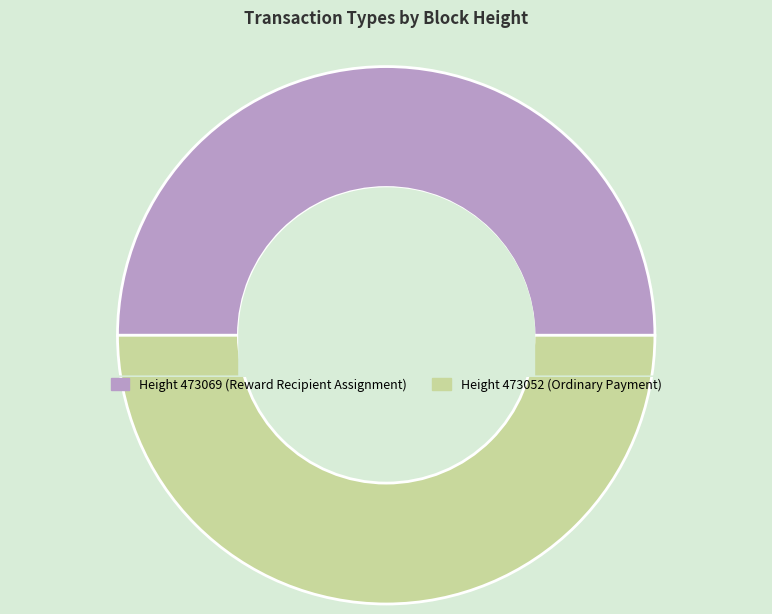

Count the number of slices in the pie.

2